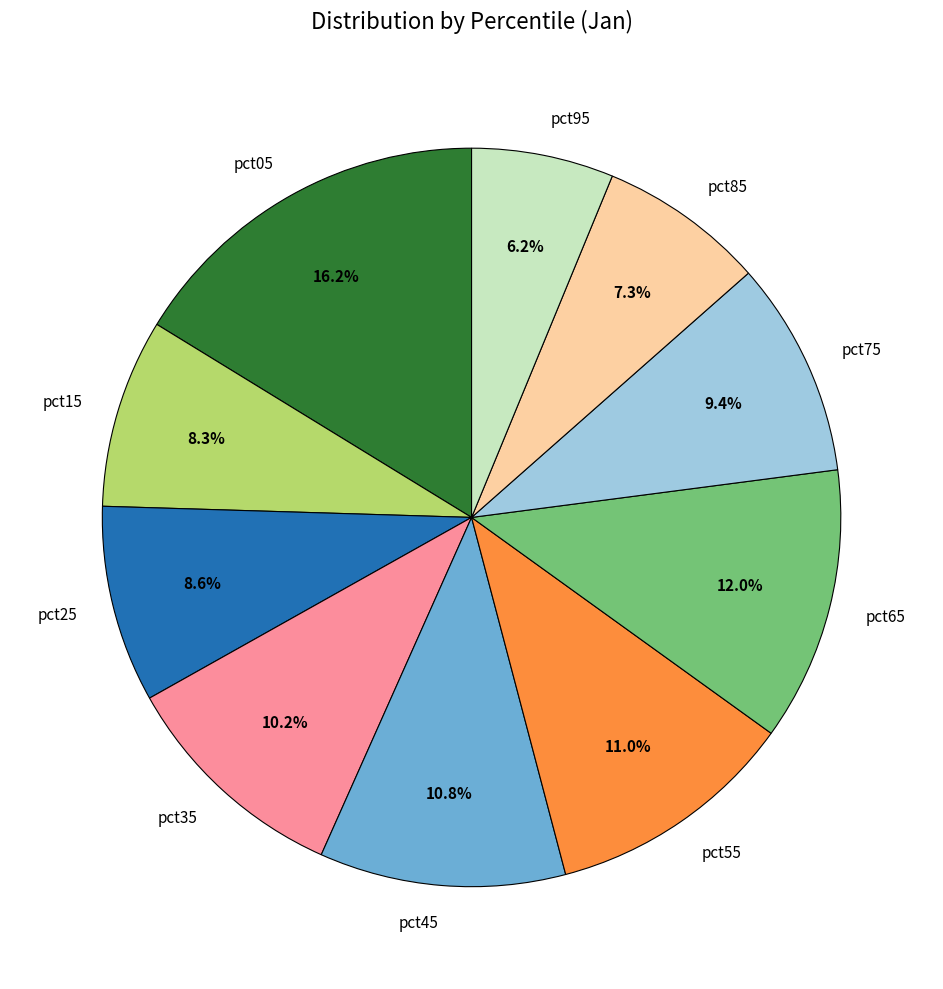

Combined, do pct55 and pct85 account for over 50%?

No